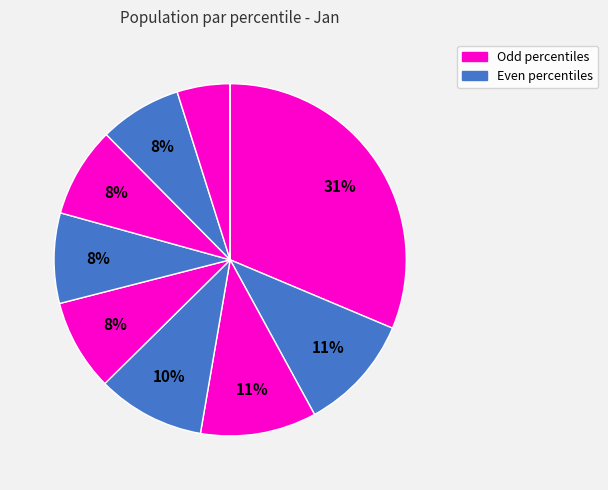

To the nearest percent, what is the difference between the largest and smallest slice percentages?

31%